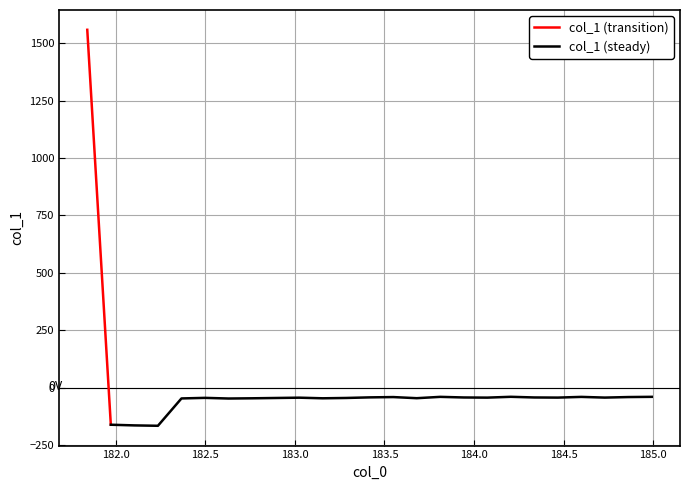

The value at 183.6800245112 is -45.6. True or false?

True